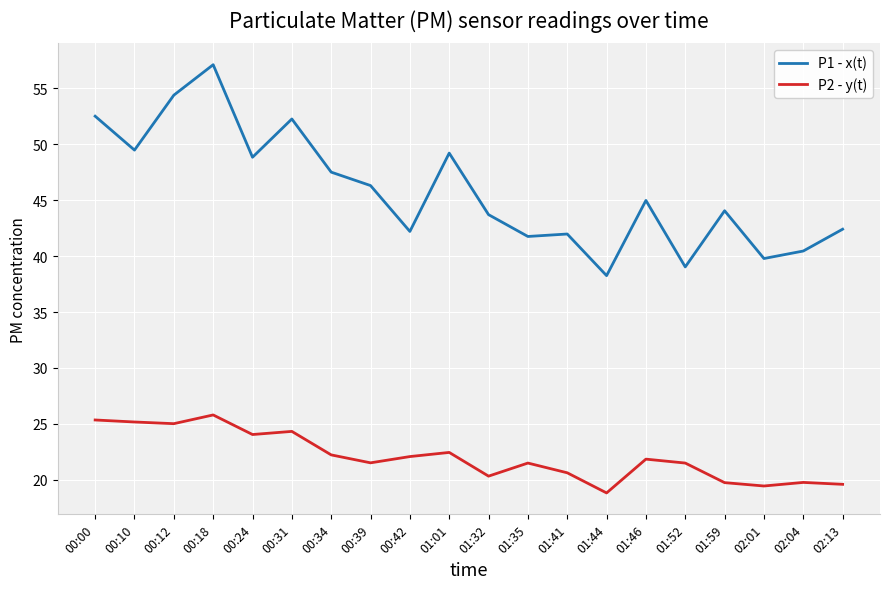

What is the greatest value displayed?

57.1